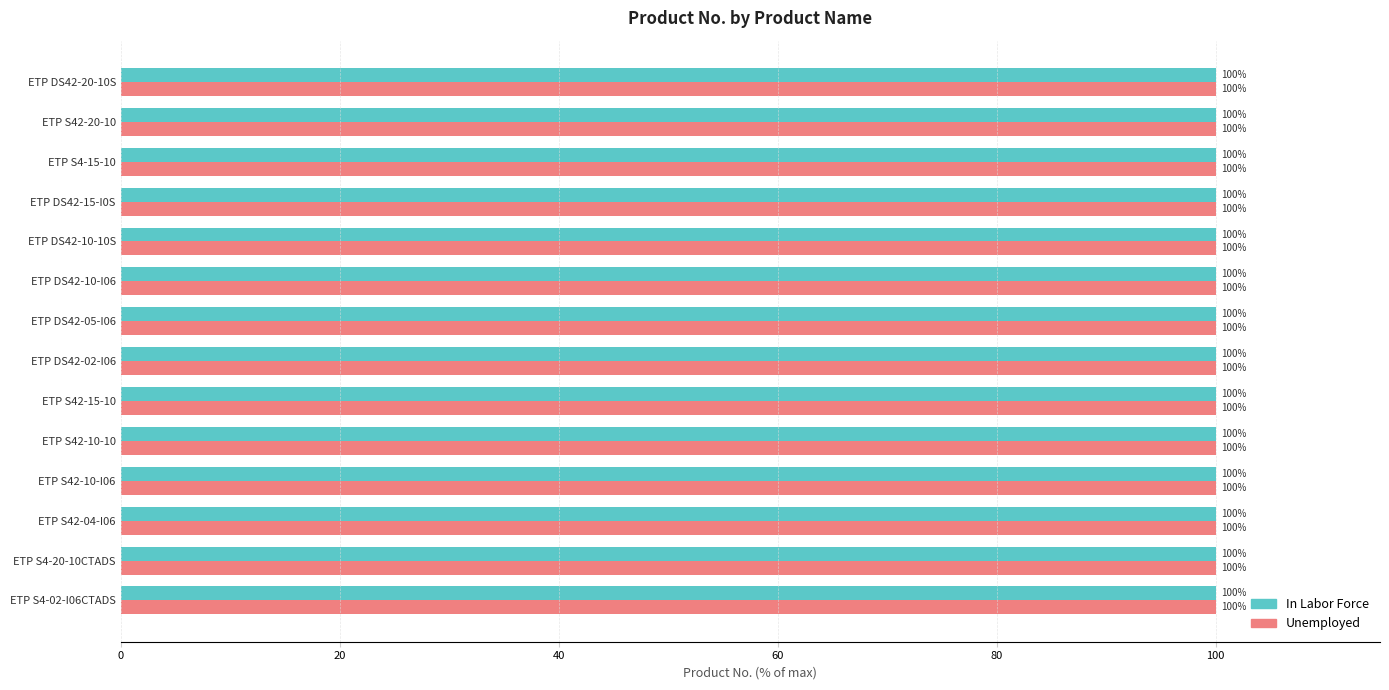

What is the smallest value displayed?

100.0